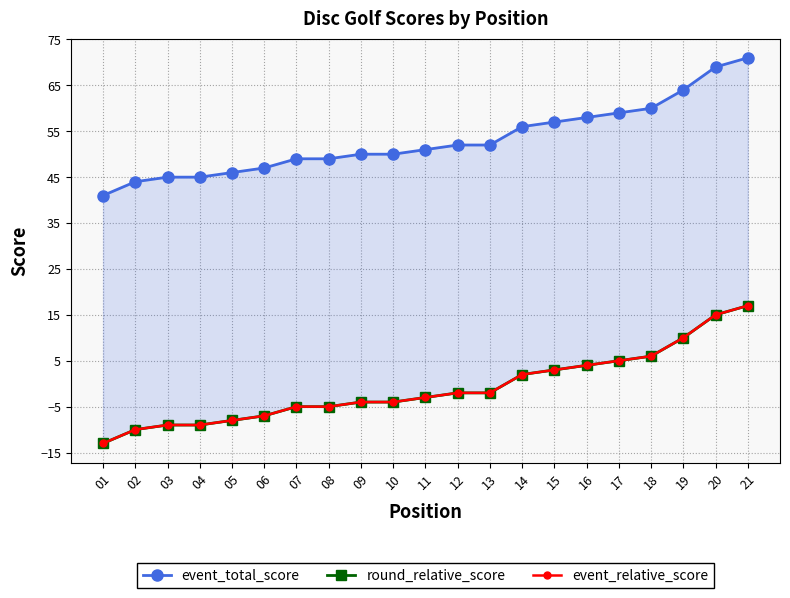

What is the difference between the maximum and minimum values in the round_relative_score series?

30